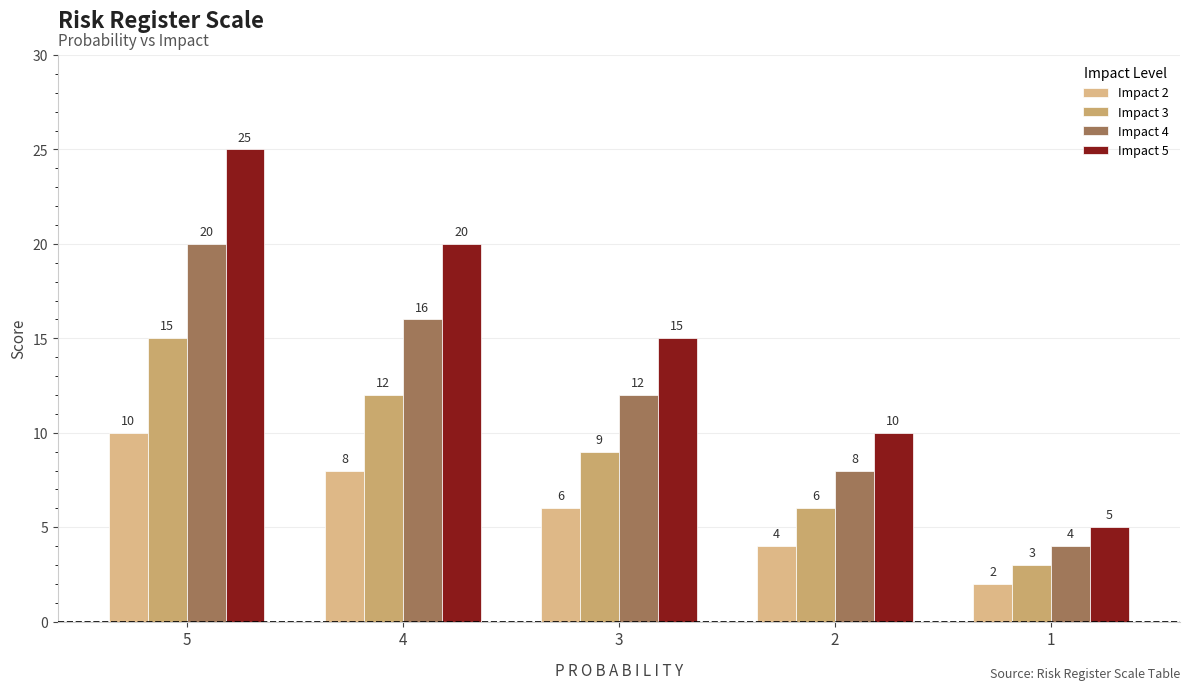

Where is Impact 2 nearest to the value 6?

3